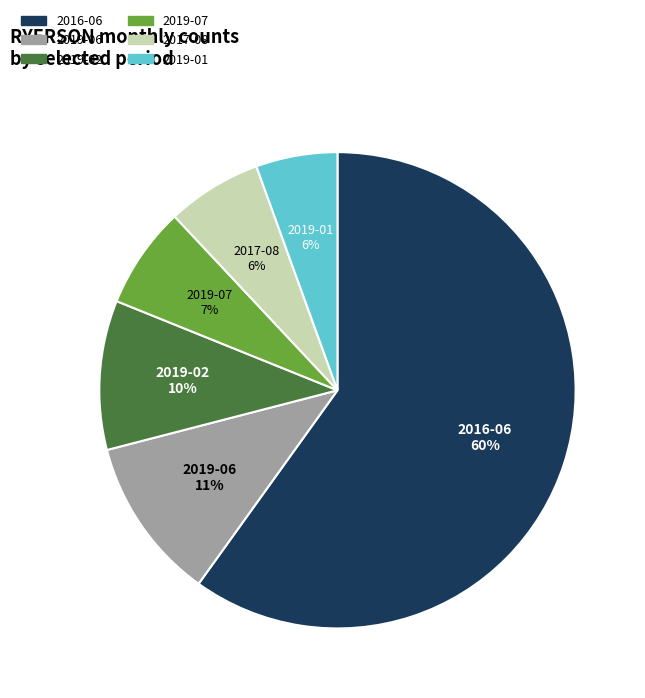

Does 2016-06 account for over 50% of the chart?

Yes